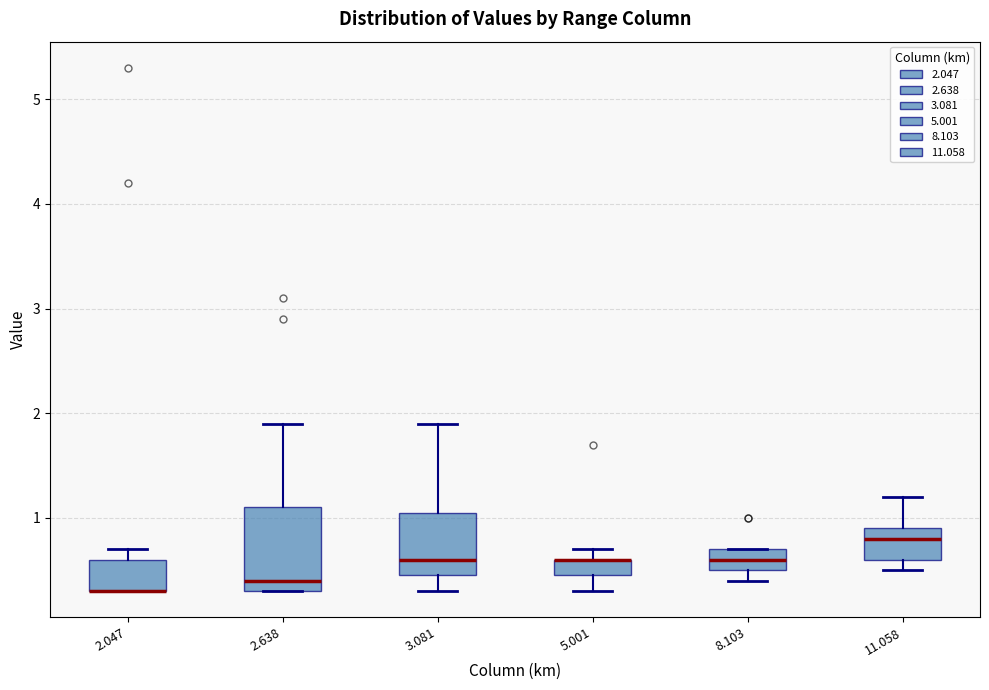

Where does the upper whisker of the box at x = 3.081 end on the y-axis? The values are not printed on the chart, so give them approximately, as read against the axis.

1.9